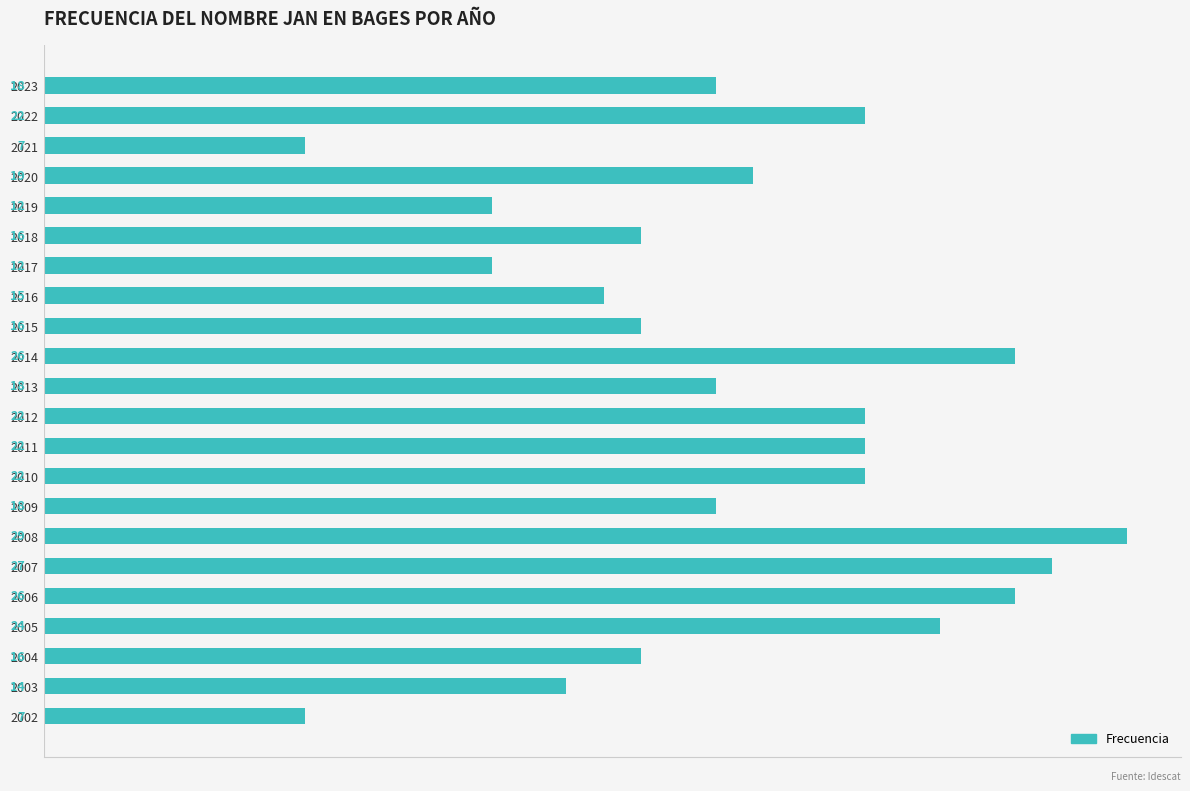

What is the maximum value shown in the chart?

29